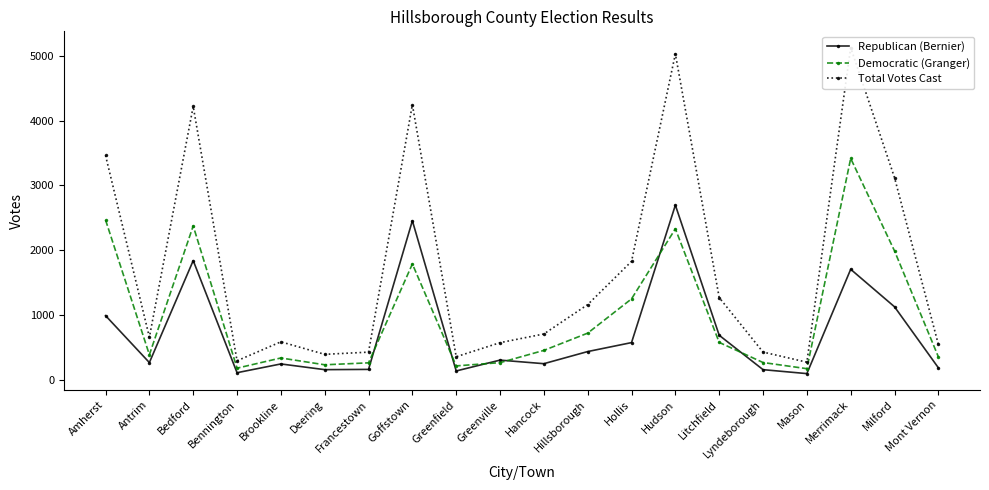

True or false: Total Votes Cast has a value of 1757 at Hillsborough.

False